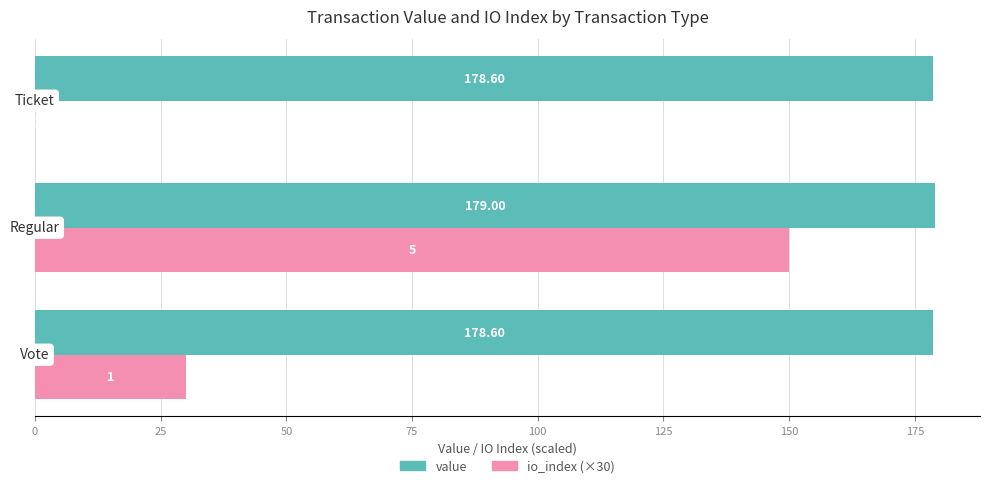

Which series has the largest total across all categories?

value